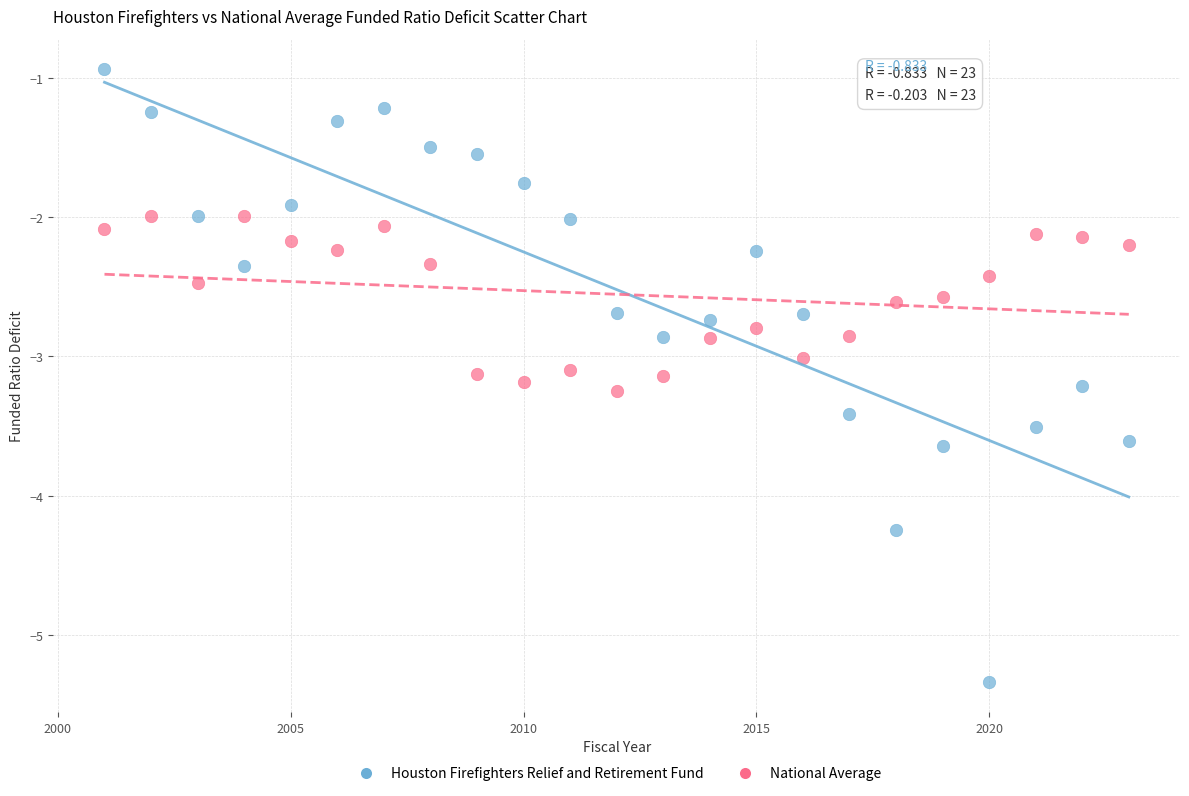

What is the X range (max minus min) for the scatter plot?

22.0